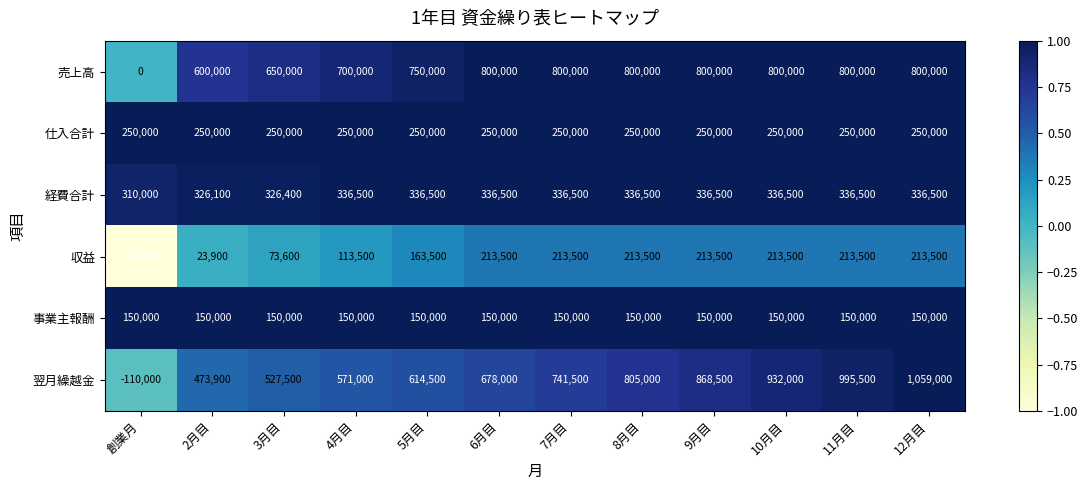

Which series has the widest spread of values?

翌月繰越金